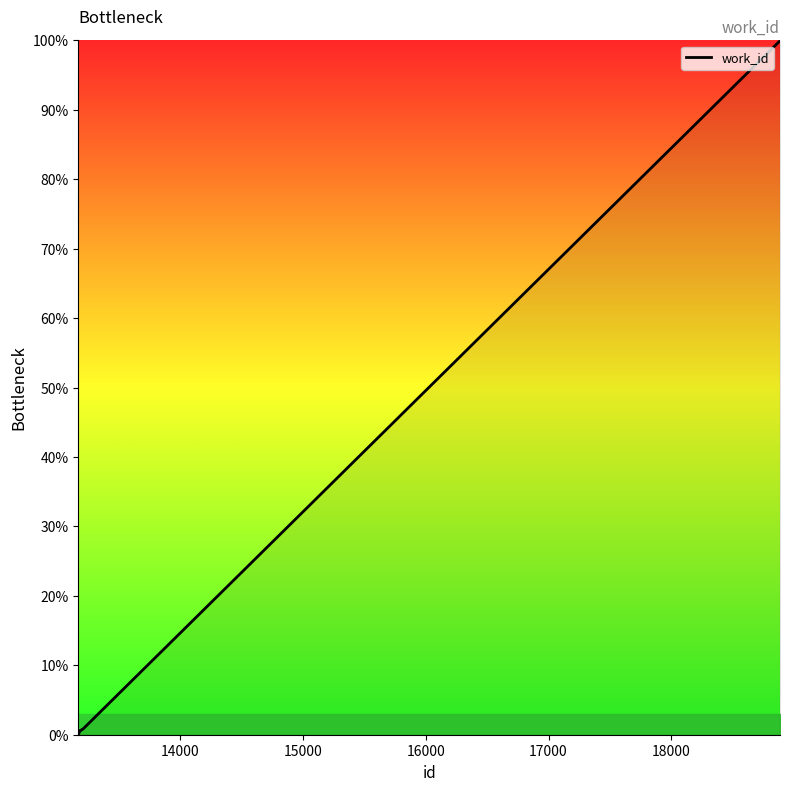

What is the difference between the maximum and minimum values?

100.0